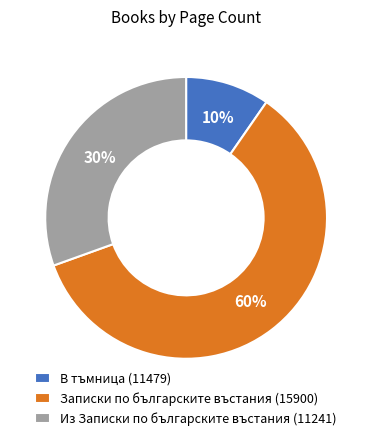

Which has a higher value, В тъмница (11479) or Из Записки по българските въстания (11241)?

Из Записки по българските въстания (11241)